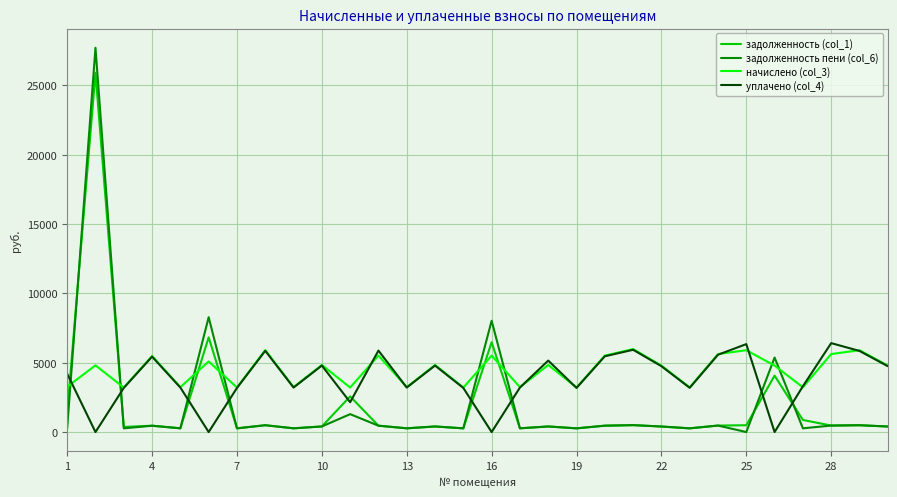

How many times do уплачено (col_4) and задолженность (col_1) cross each other?

10